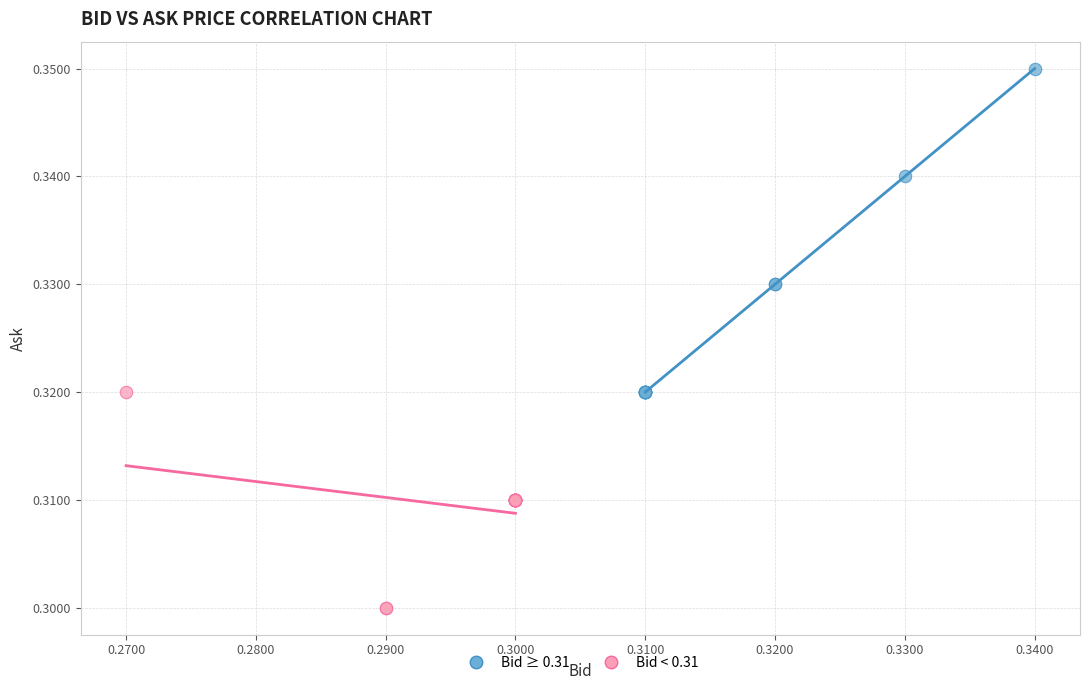

Which series contains the highest Y value?

Bid ≥ 0.31